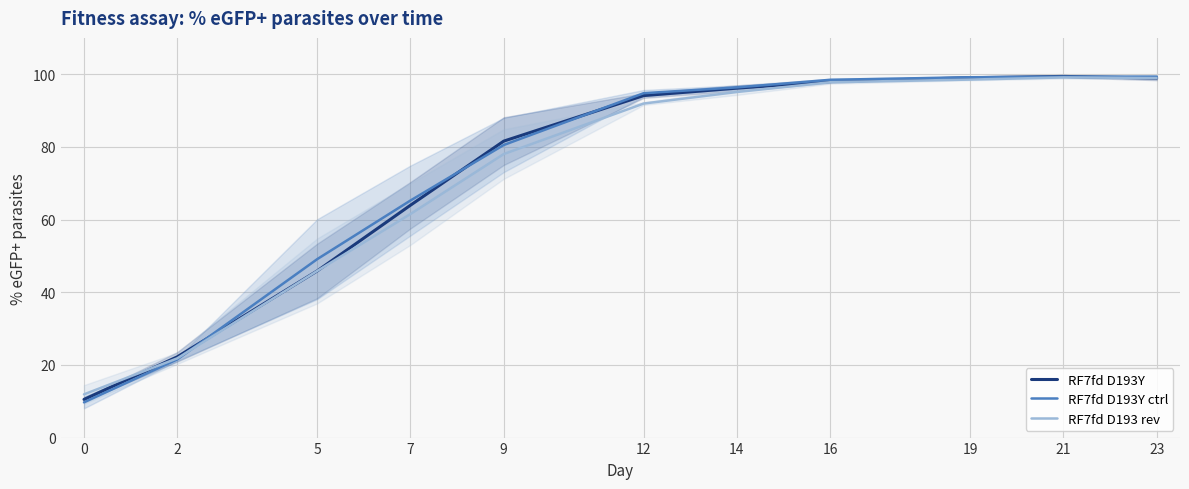

At which label is RF7fd D193Y closest to 54?

5